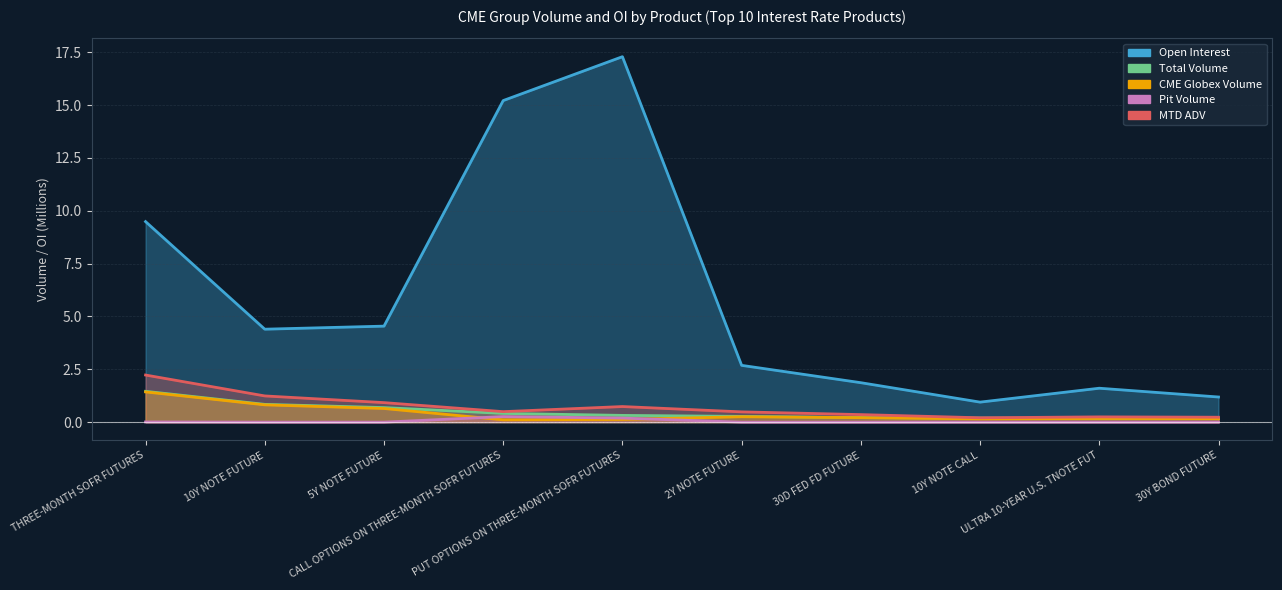

What is the difference between the maximum and minimum values in the MTD ADV series?

2.0